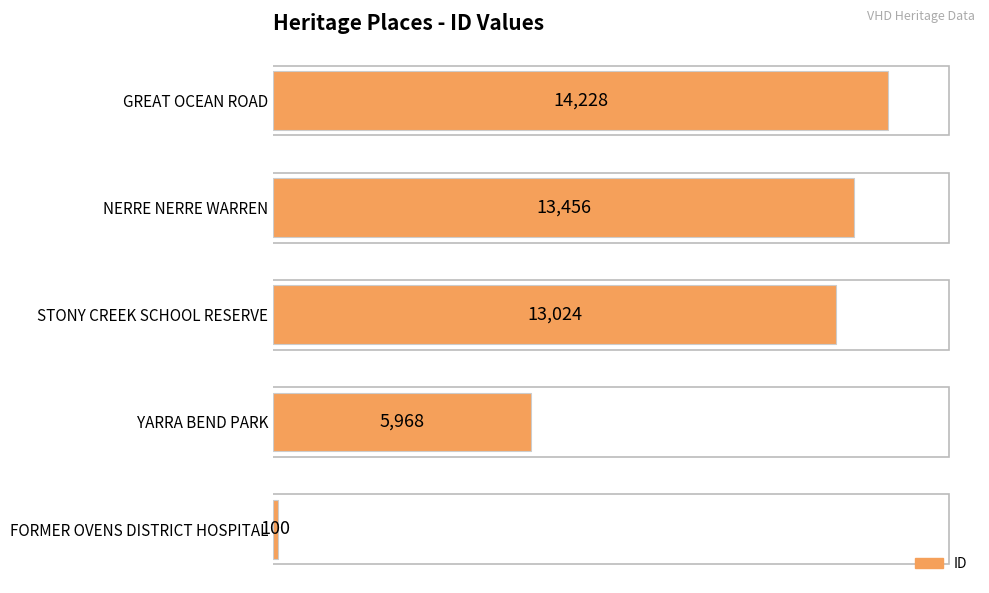

At which category does the chart reach its peak across all series?

GREAT OCEAN ROAD